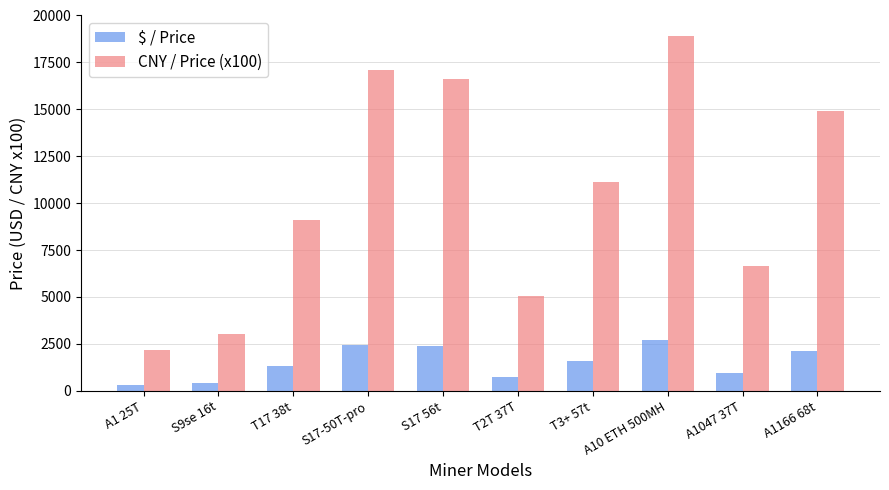

What is the label of the 3rd bar from the right?

A10 ETH 500MH